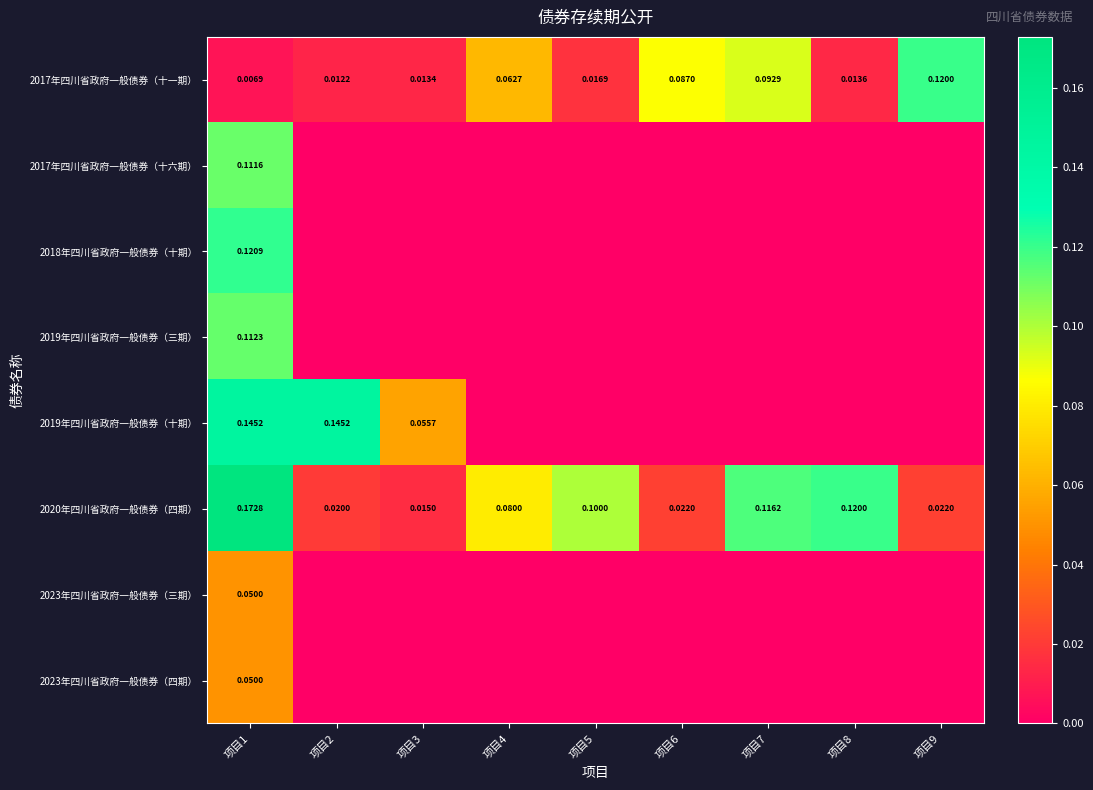

At 项目1, list the series in order from smallest to largest.

2017年四川省政府一般债券（十一期）, 2023年四川省政府一般债券（三期）, 2023年四川省政府一般债券（四期）, 2017年四川省政府一般债券（十六期）, 2019年四川省政府一般债券（三期）, 2018年四川省政府一般债券（十期）, 2019年四川省政府一般债券（十期）, 2020年四川省政府一般债券（四期）